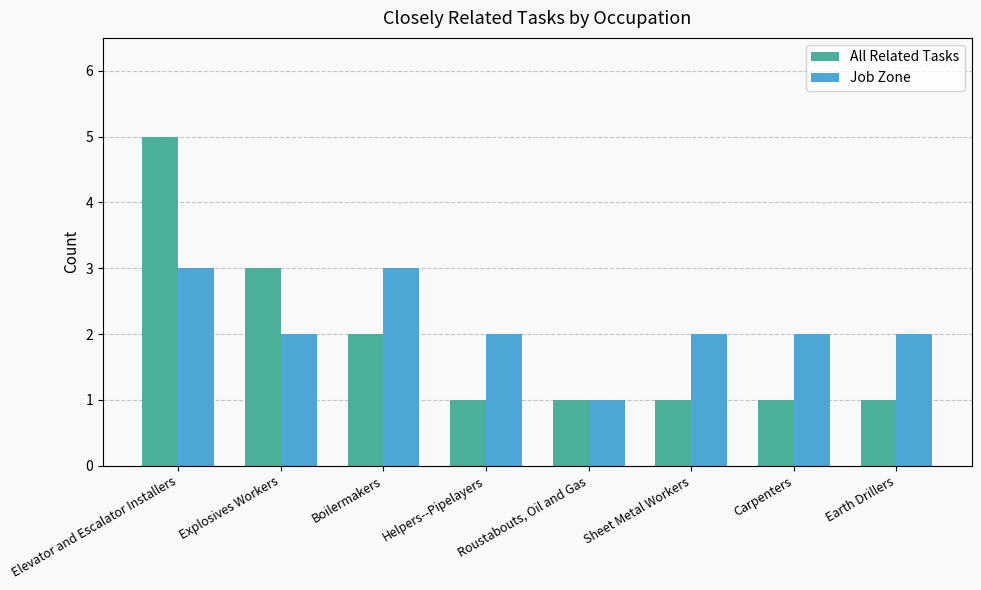

How many bars are there in each group?

2